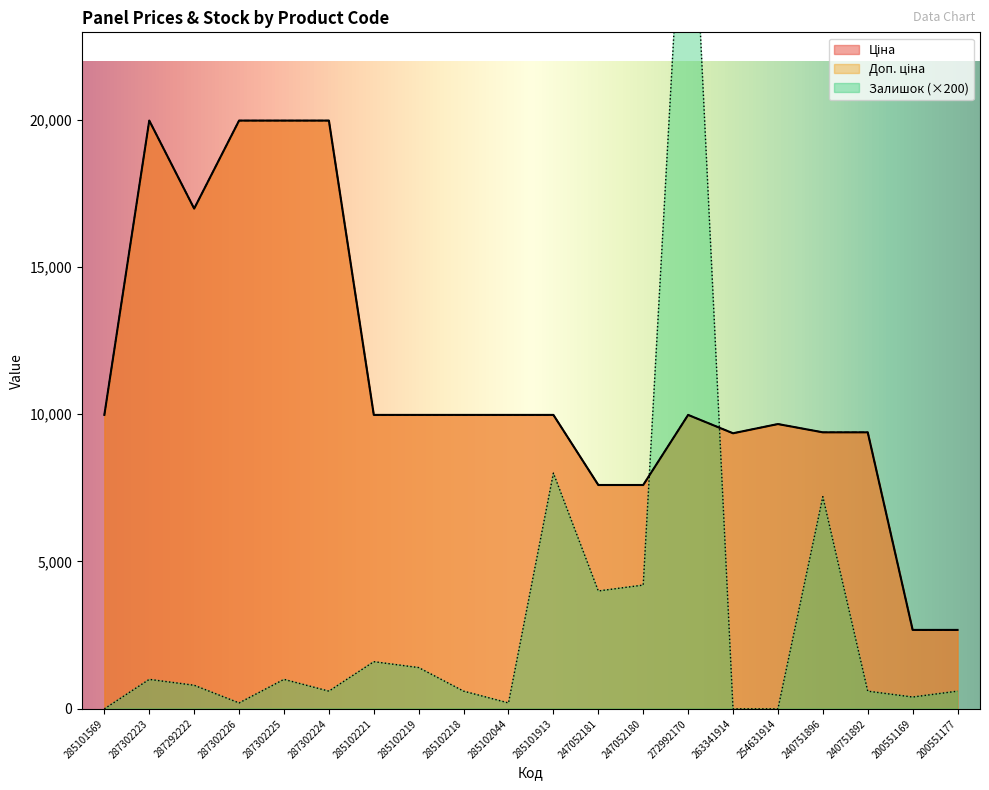

How many data points in Доп. ціна are less than 9974?

8